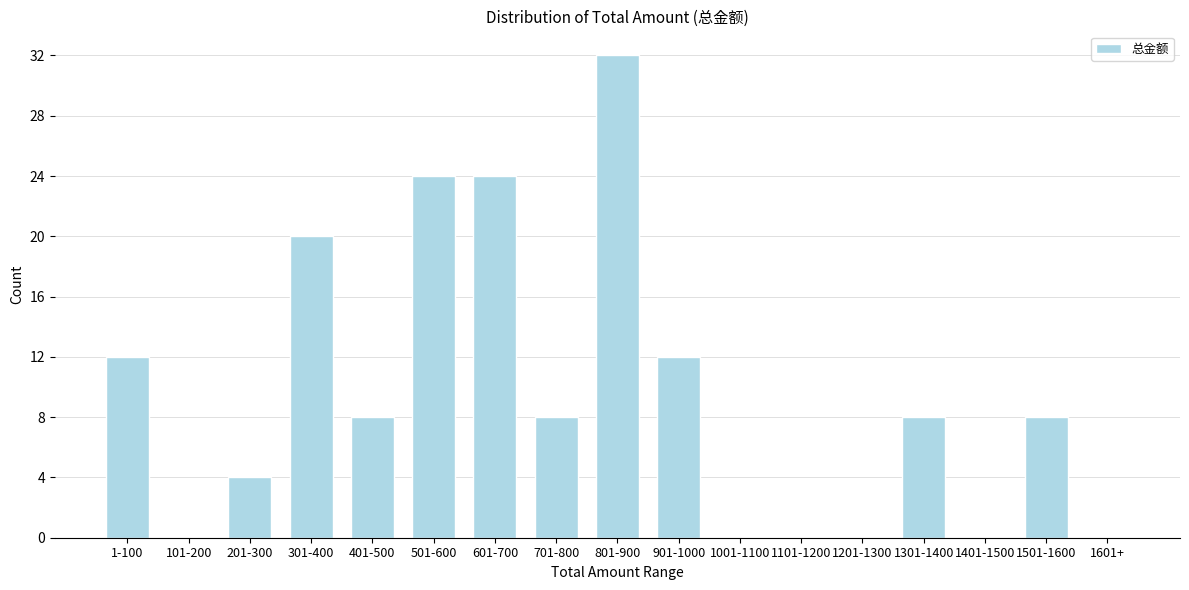

Reading left to right, list all the values displayed in this chart.

1-100=12	101-200=0	201-300=4	301-400=20	401-500=8	501-600=24	601-700=24	701-800=8	801-900=32	901-1000=12	1001-1100=0	1101-1200=0	1201-1300=0	1301-1400=8	1401-1500=0	1501-1600=8	1601+=0